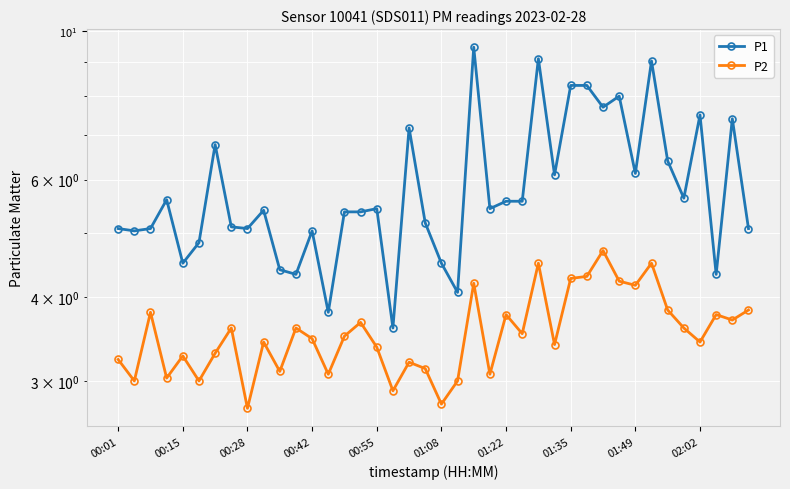

What is the maximum value shown in the chart?

9.5